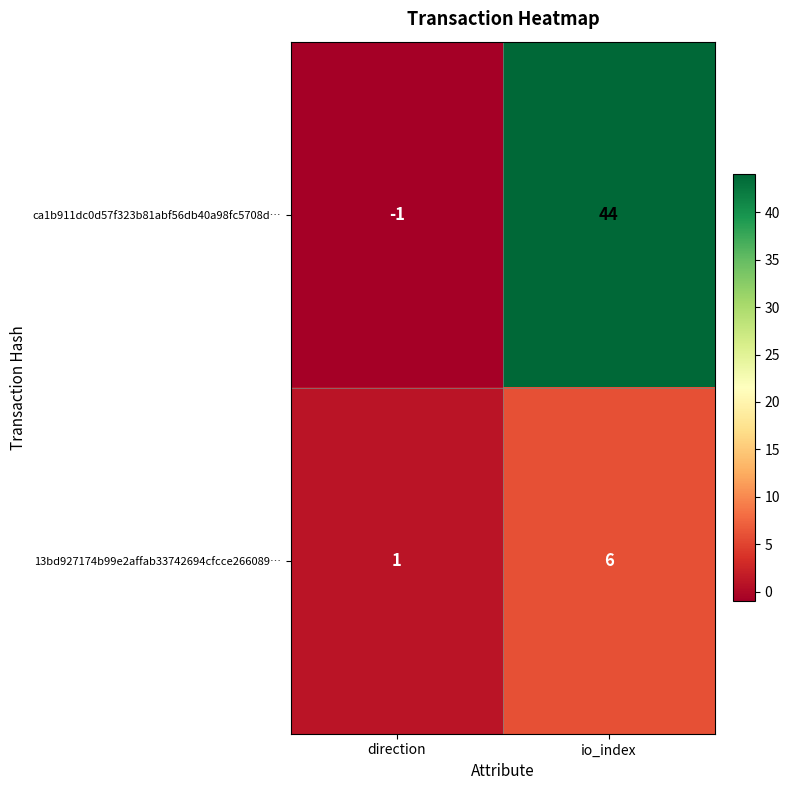

Reading left to right, list all the values displayed in this chart.

ca1b911dc0d57f323b81abf56db40a98fc5708d…: -1	44
13bd927174b99e2affab33742694cfcce266089…: 1	6